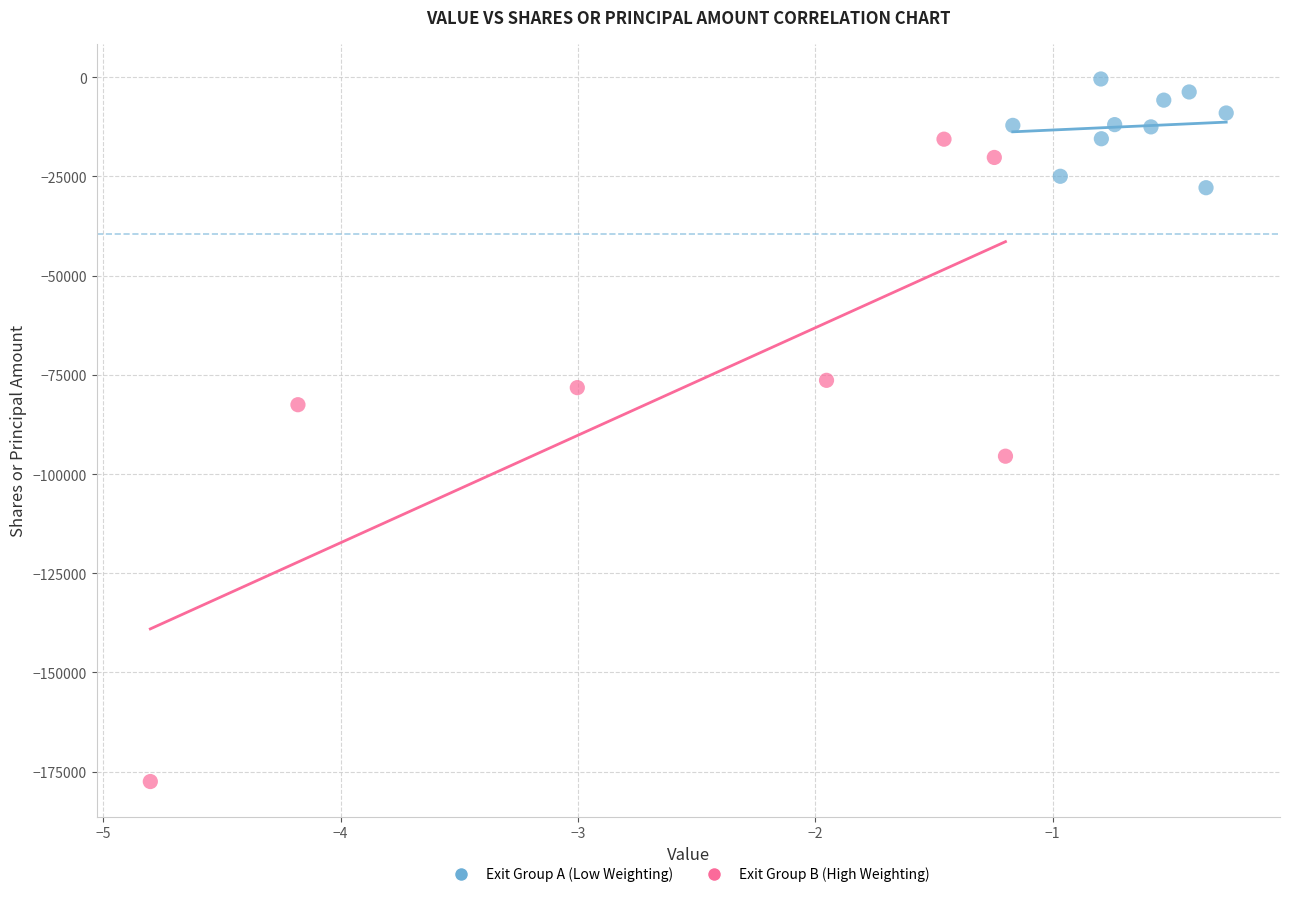

What are all the series names shown in the legend?

Exit Group A (Low Weighting), Exit Group B (High Weighting)